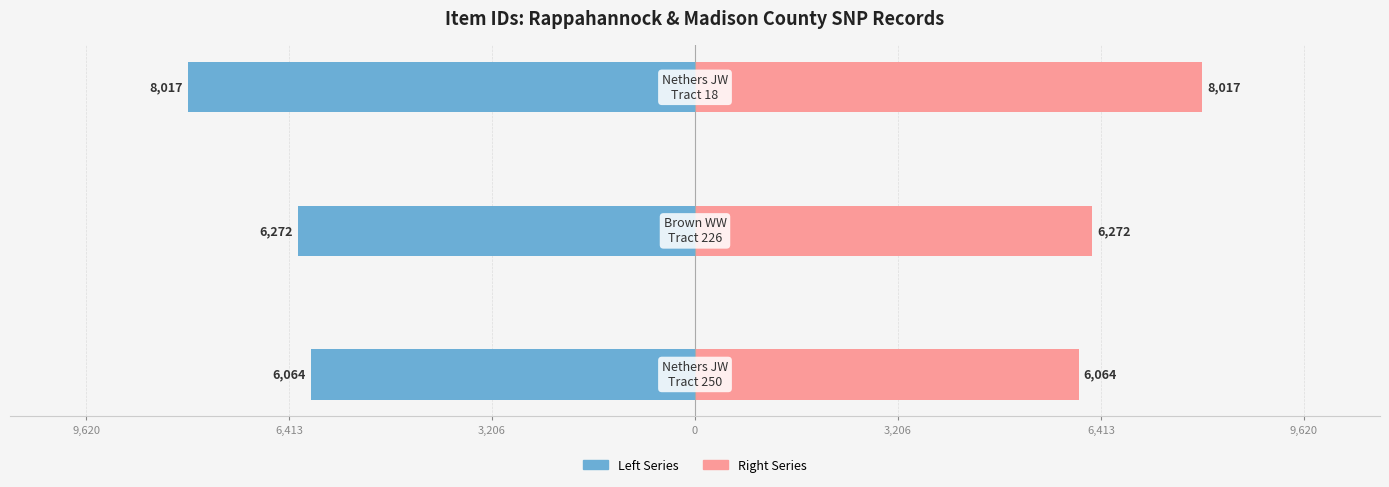

Reading left to right, extract all data points from this chart.

Left Series: -6064	-6272	-8017
Right Series: 6064	6272	8017